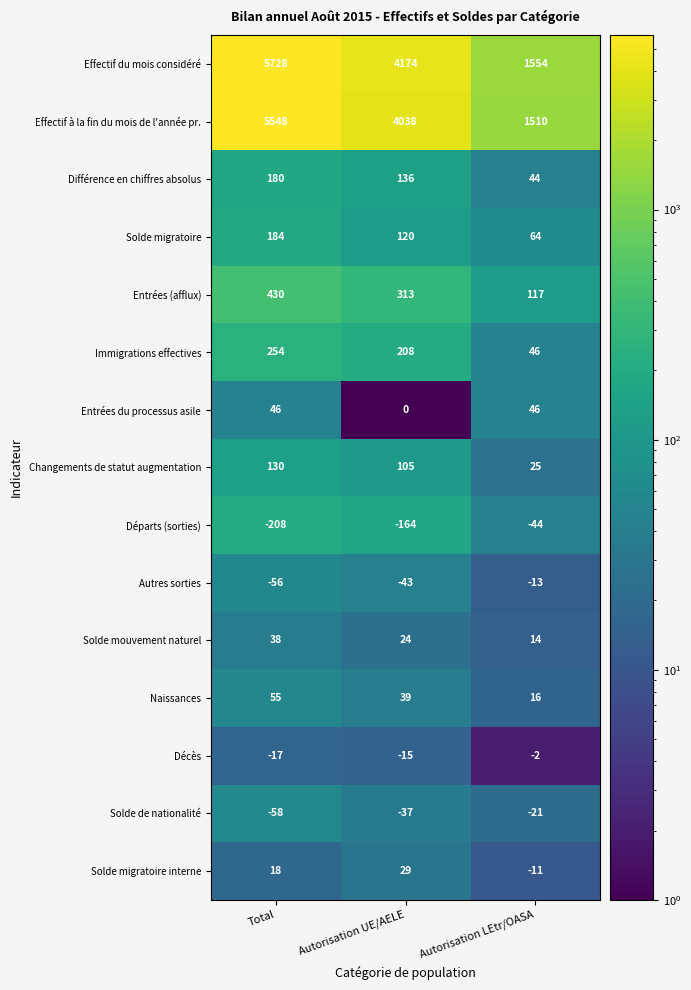

Where is Différence en chiffres absolus nearest to the value 112?

Autorisation UE/AELE